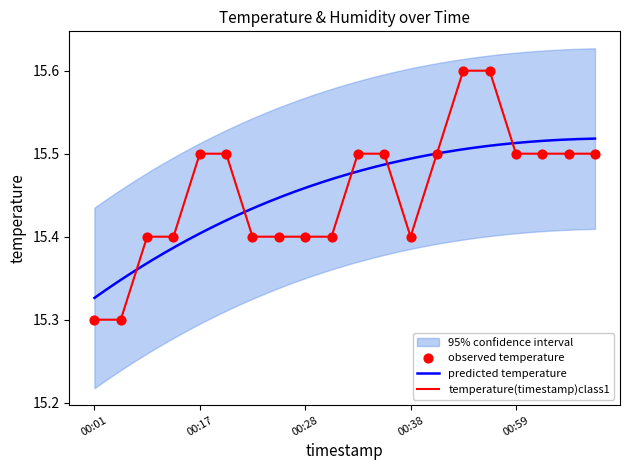

Which has a higher value, 00:01 or 01:05?

01:05